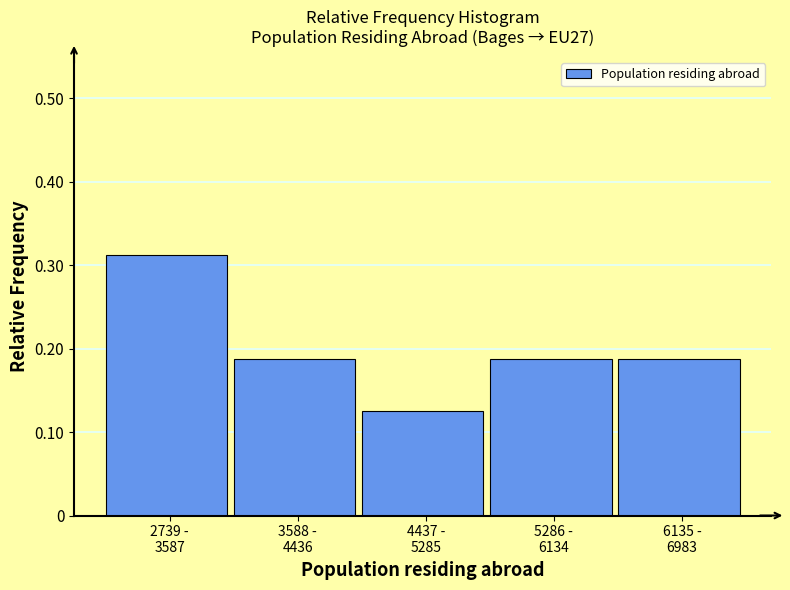

How many values are between 0 and 1?

5